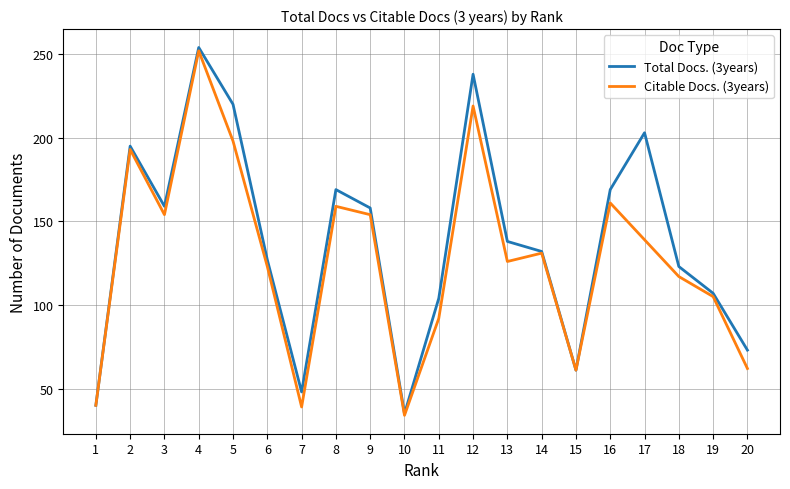

Is the value of Citable Docs. (3years) at 12 greater than the value of Total Docs. (3years) at 16?

Yes